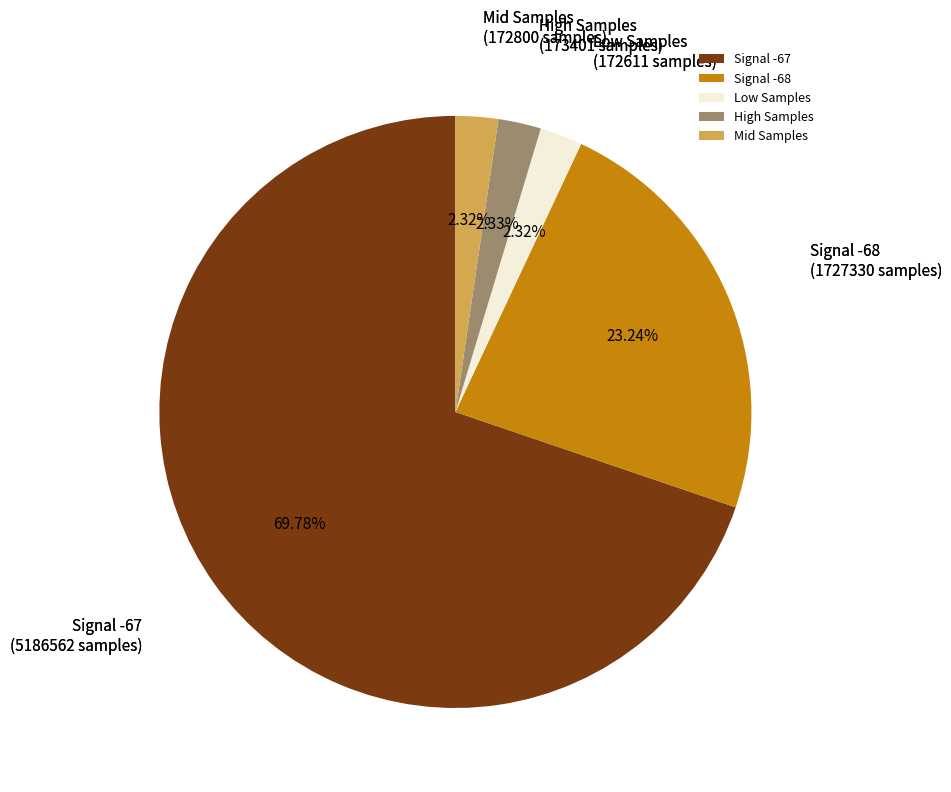

Is there a majority slice in this chart?

Yes